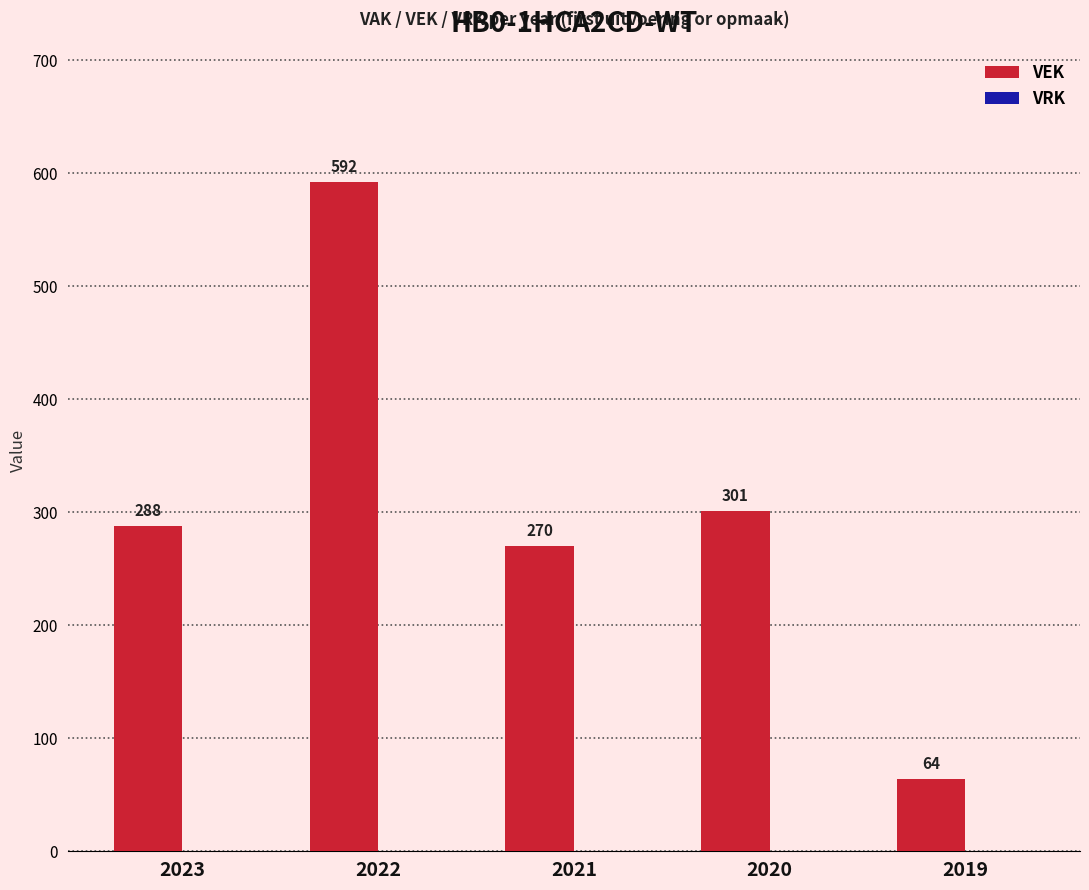

Count the number of categories in the chart.

5